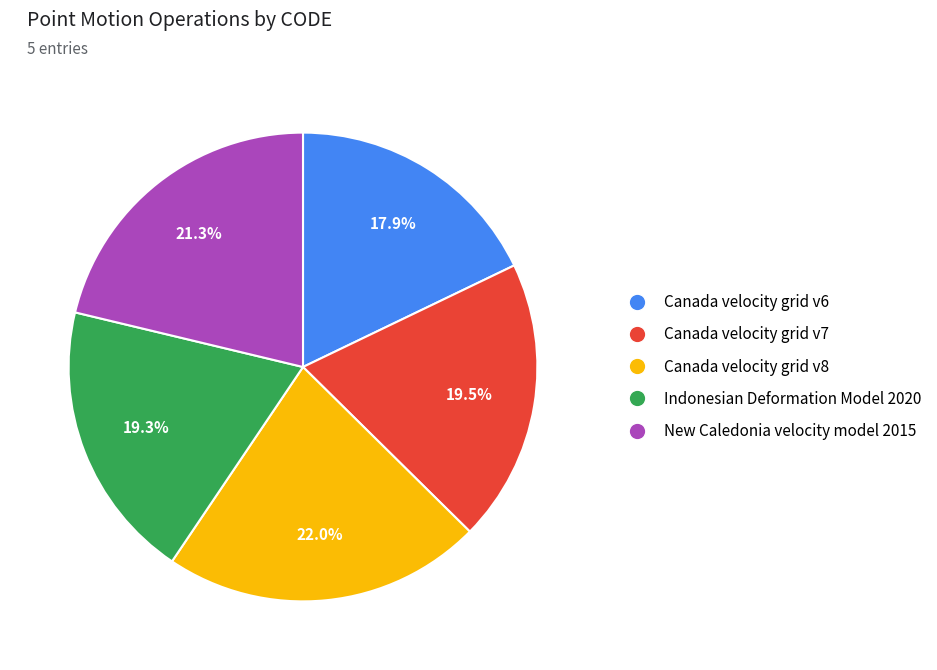

Between Canada velocity grid v6 and Canada velocity grid v7, which is larger?

Canada velocity grid v7